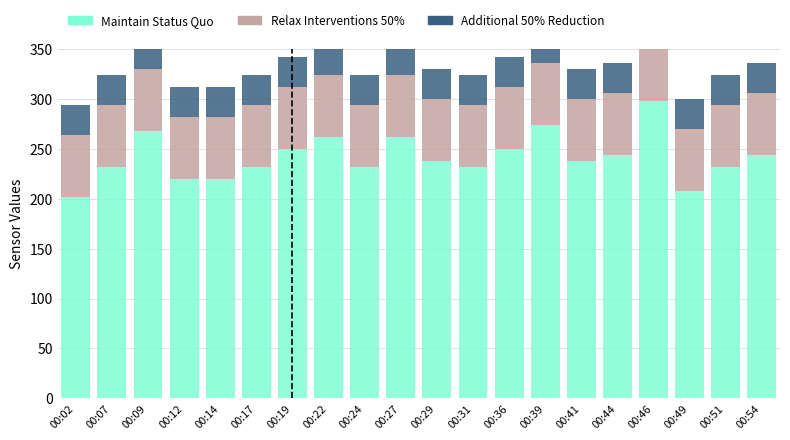

How many bars are there in total?

60